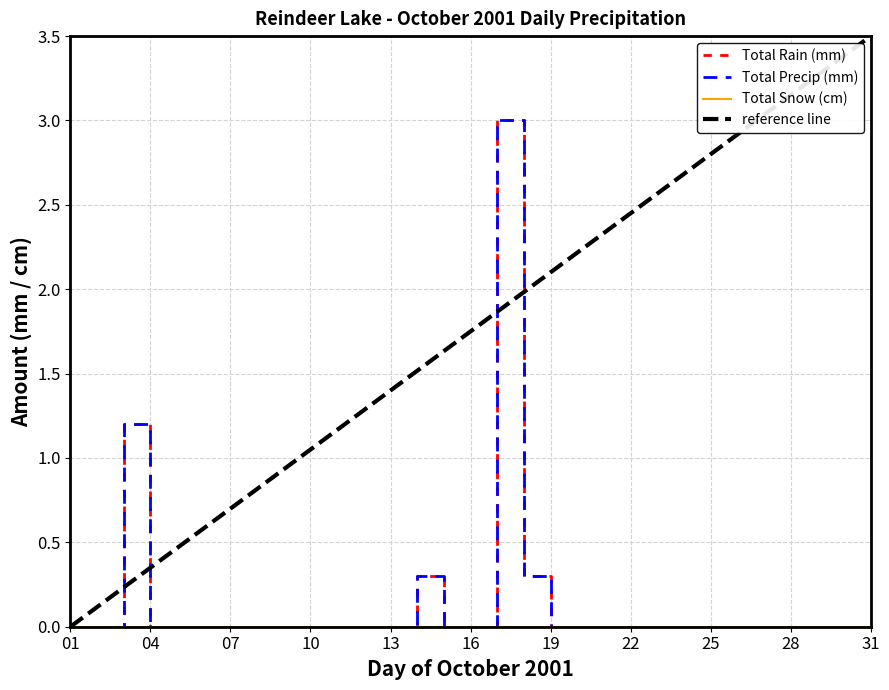

True or false: Total Rain (mm) has more than 2 interior local peaks.

True